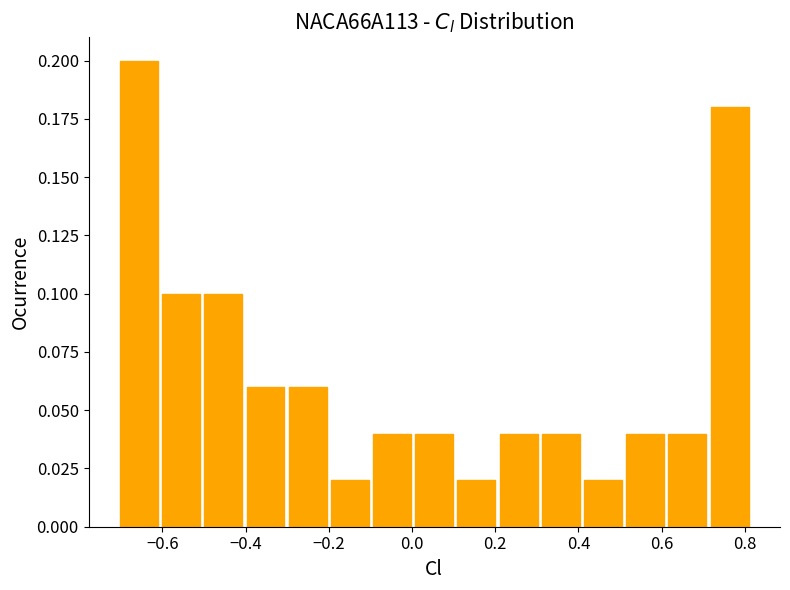

Reading left to right, list every bar in this chart as the range it spans on the x-axis followed by its height. Neither the bar edges nor the heights are printed on the chart, so give them approximately, as read against the axes.

-0.70 to -0.60: 0.20
-0.60 to -0.50: 0.10
-0.50 to -0.40: 0.10
-0.40 to -0.30: 0.06
-0.30 to -0.20: 0.06
-0.20 to -0.10: 0.02
-0.10 to 0.00: 0.04
0.00 to 0.10: 0.04
0.10 to 0.20: 0.02
0.20 to 0.30: 0.04
0.30 to 0.40: 0.04
0.40 to 0.50: 0.02
0.50 to 0.62: 0.04
0.62 to 0.72: 0.04
0.72 to 0.82: 0.18